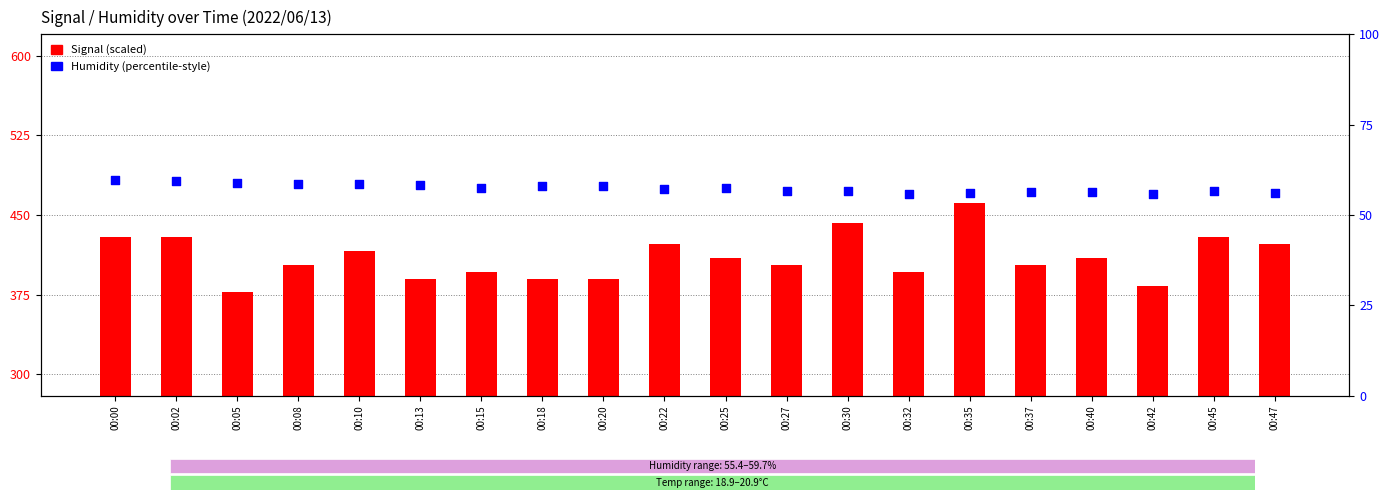

At which category is the sum across all series the highest?

00:35